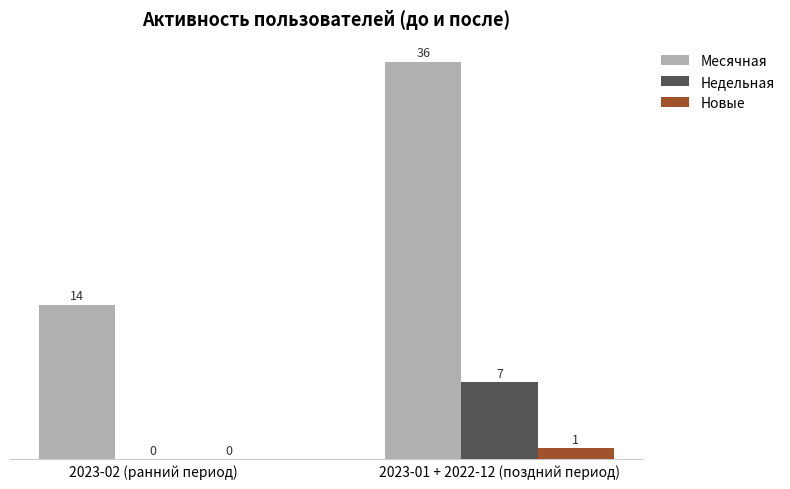

What is the sum of the Недельная values at 2023-02 (ранний период) and 2023-01 + 2022-12 (поздний период)?

7